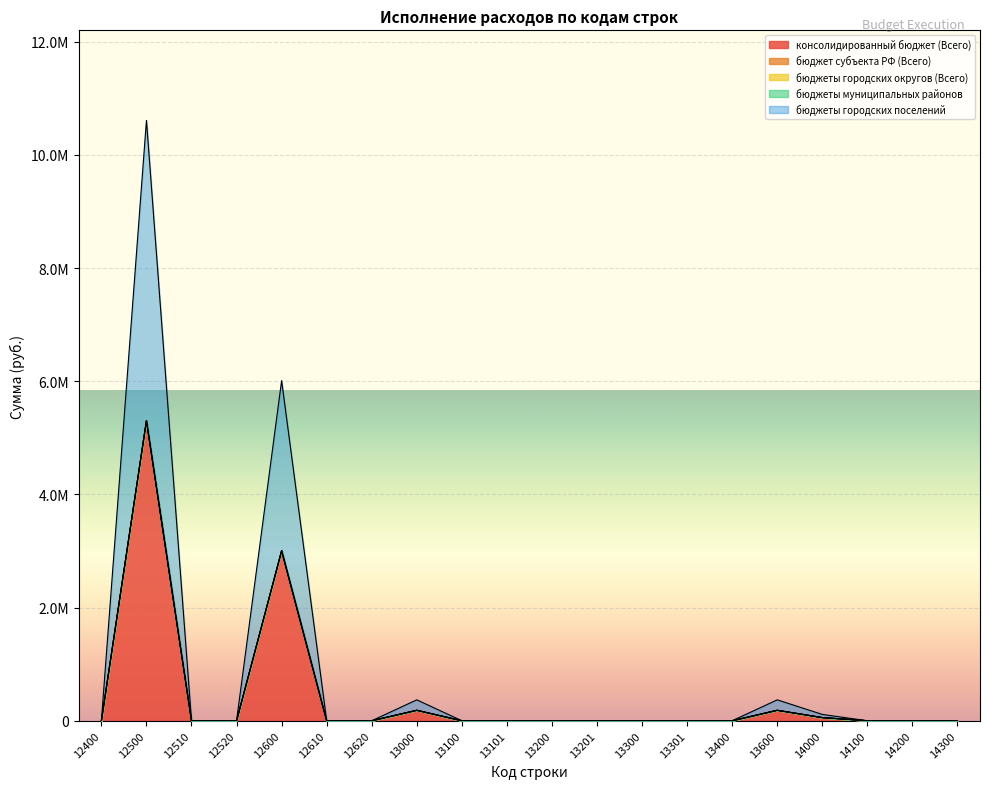

List the series in order of their peak value, lowest first.

бюджет субъекта РФ (Всего), бюджеты городских округов (Всего), бюджеты муниципальных районов, консолидированный бюджет (Всего), бюджеты городских поселений